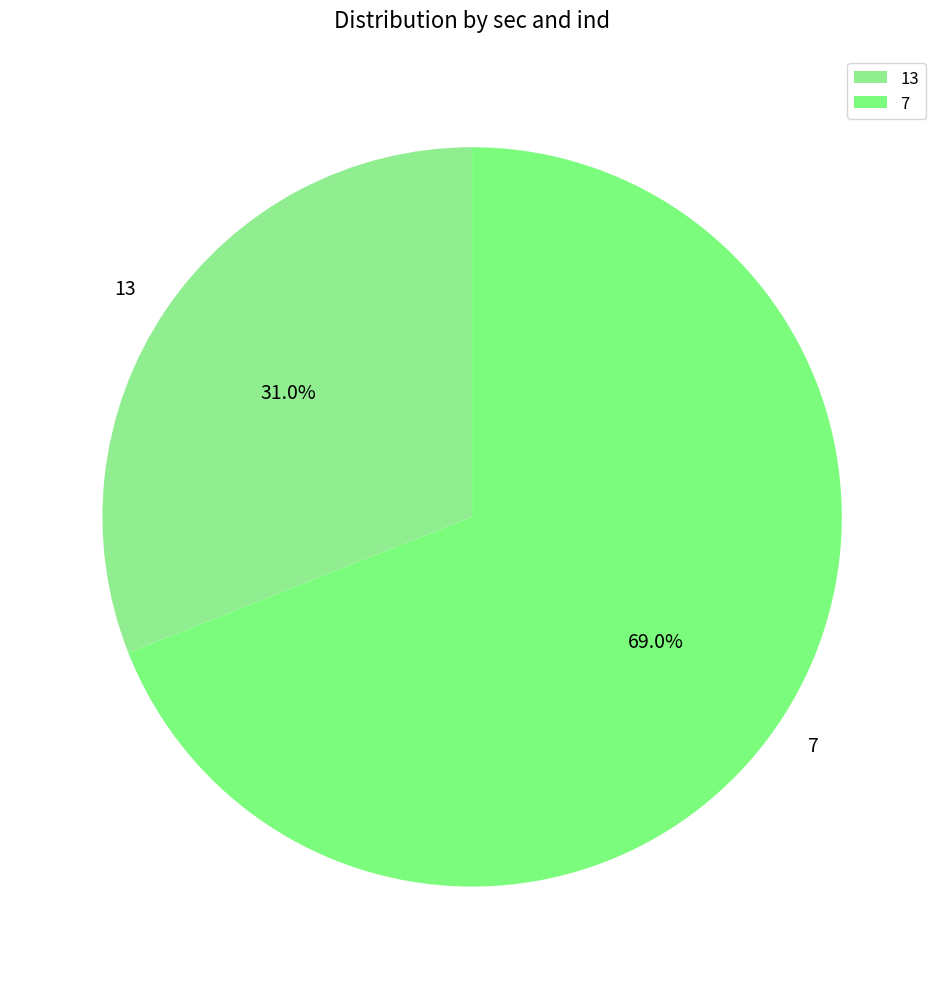

Count the number of slices in the pie.

2